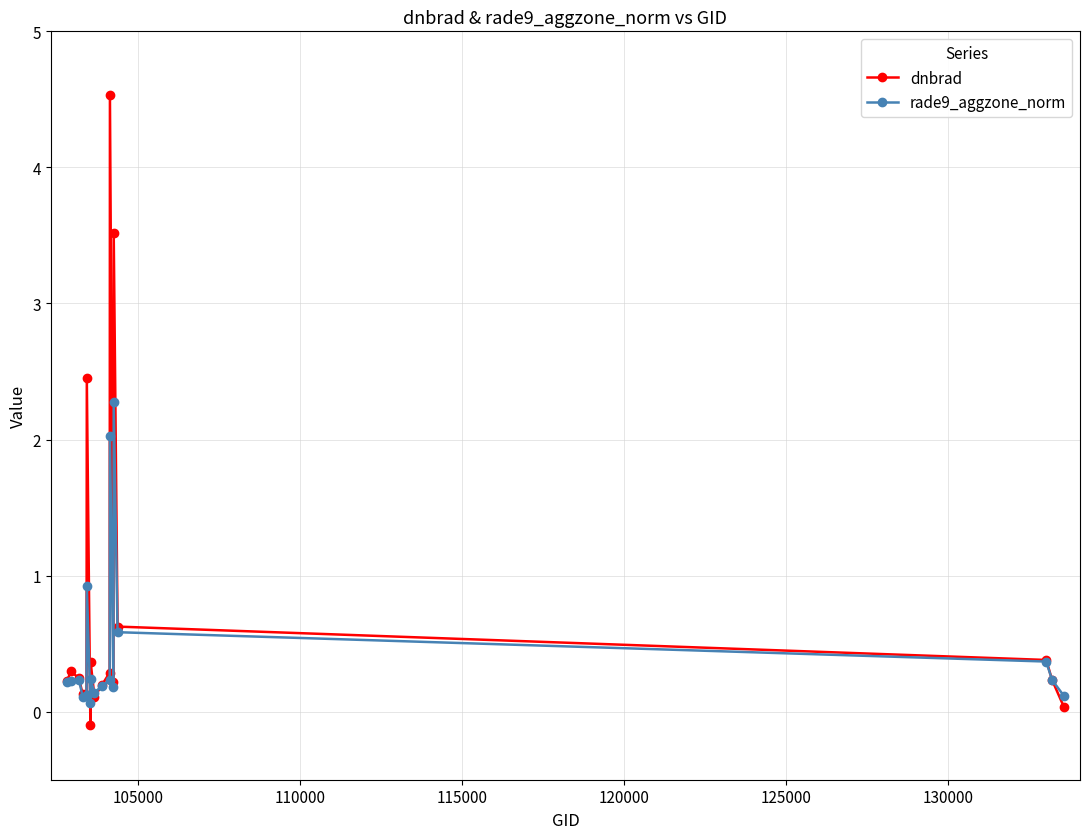

Rank the series by their maximum value, from highest to lowest.

dnbrad, rade9_aggzone_norm